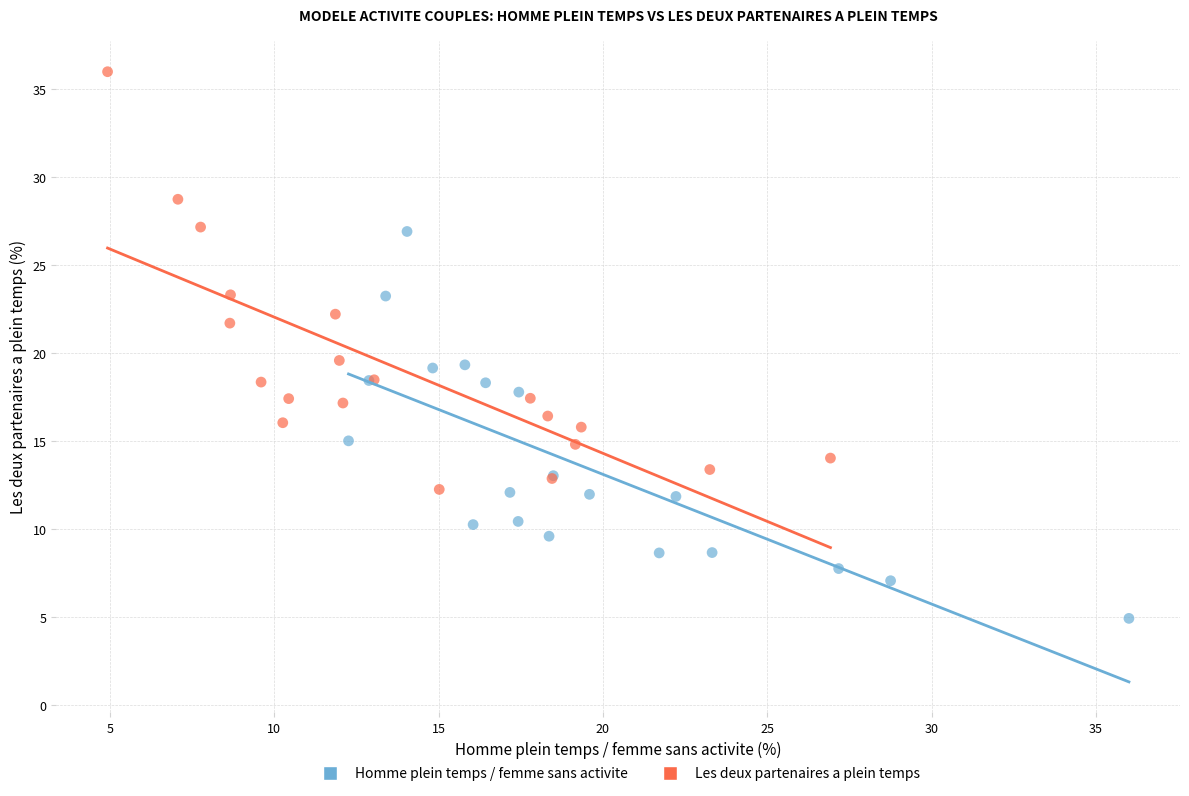

Which series contains the lowest Y value?

Homme plein temps / femme sans activite